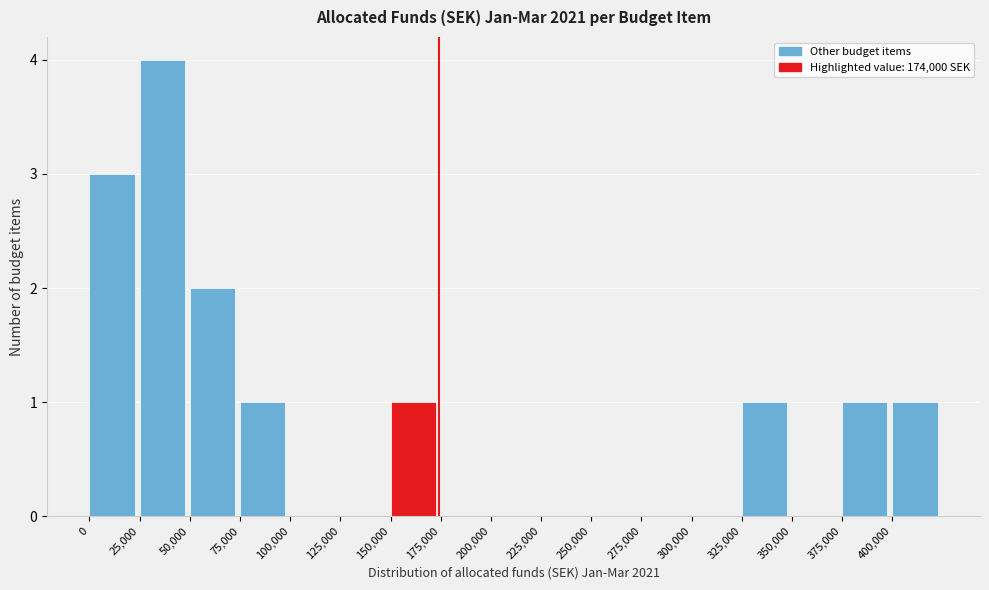

Reading left to right, transcribe this chart: for each bar, give the range it covers on the x-axis and its height. The values are not printed on the chart, so give them approximately, as read against the axis.

0 to 25000: 3
25000 to 50000: 4
50000 to 75000: 2
75000 to 100000: 1
100000 to 125000: 0
125000 to 150000: 0
150000 to 175000: 1
175000 to 200000: 0
200000 to 225000: 0
225000 to 250000: 0
250000 to 275000: 0
275000 to 300000: 0
300000 to 325000: 0
325000 to 350000: 1
350000 to 375000: 0
375000 to 400000: 1
400000 to 425000: 1